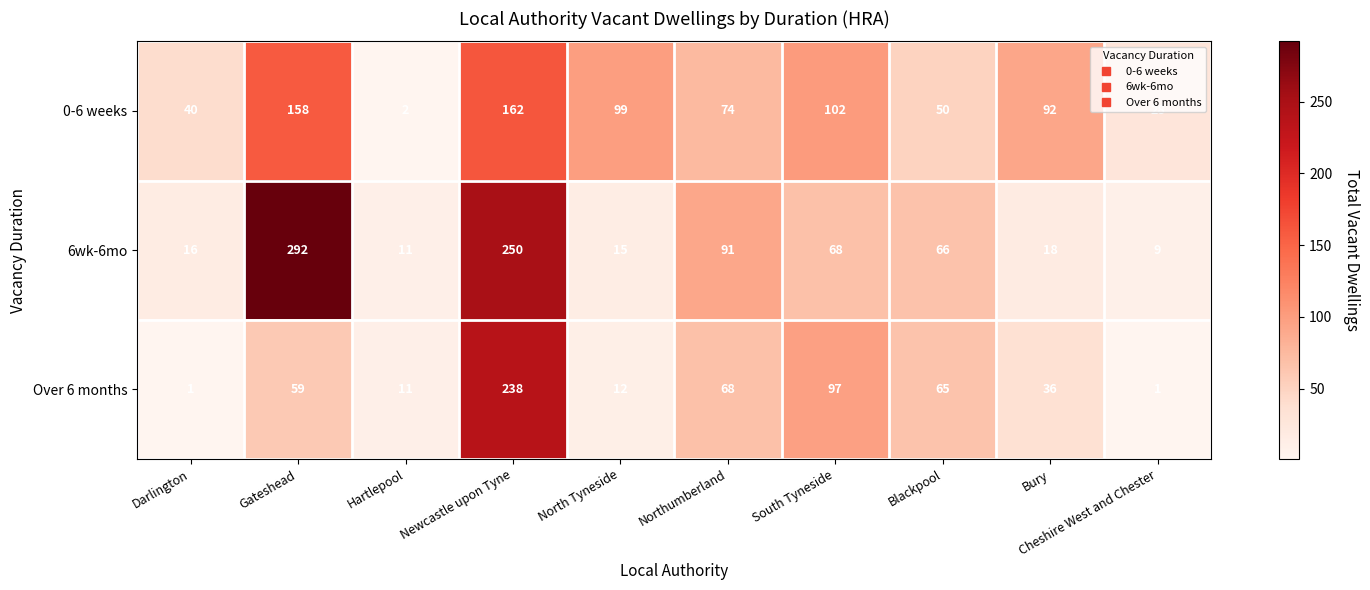

What is the total value across all series at Darlington?

57